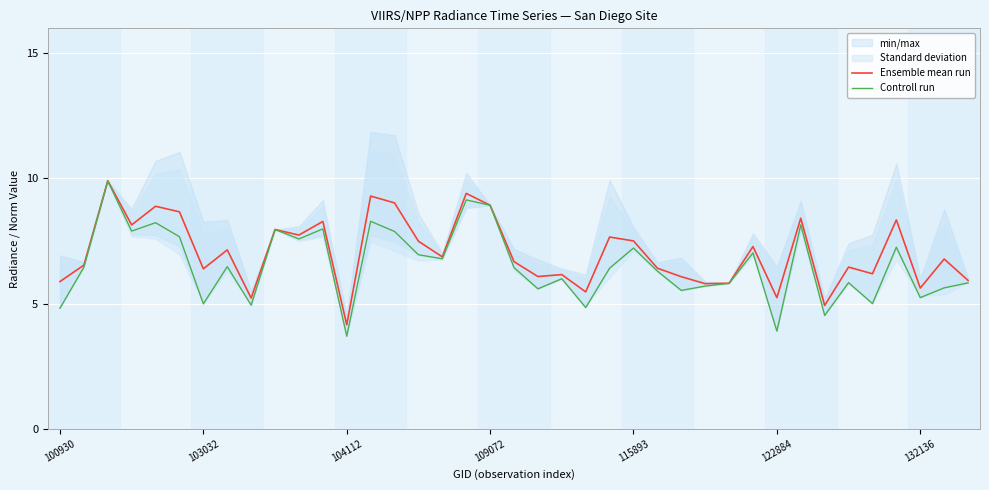

How many values in the Controll run series exceed 6?

22